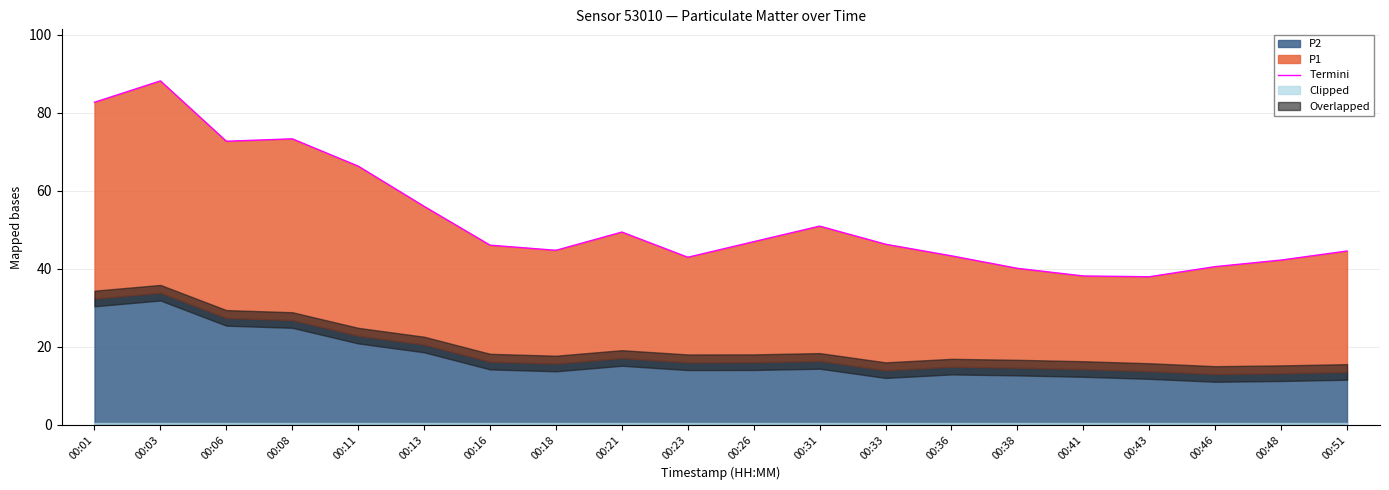

What value does the data have at 00:03?

88.1